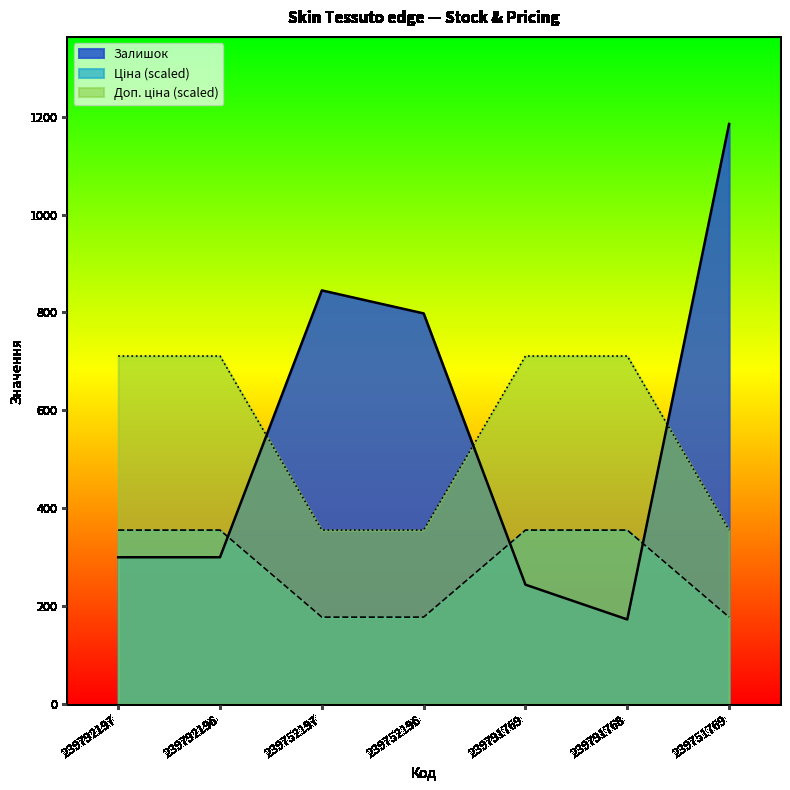

Which series ends up on top after the final intersection of Залишок and Доп. ціна?

Залишок